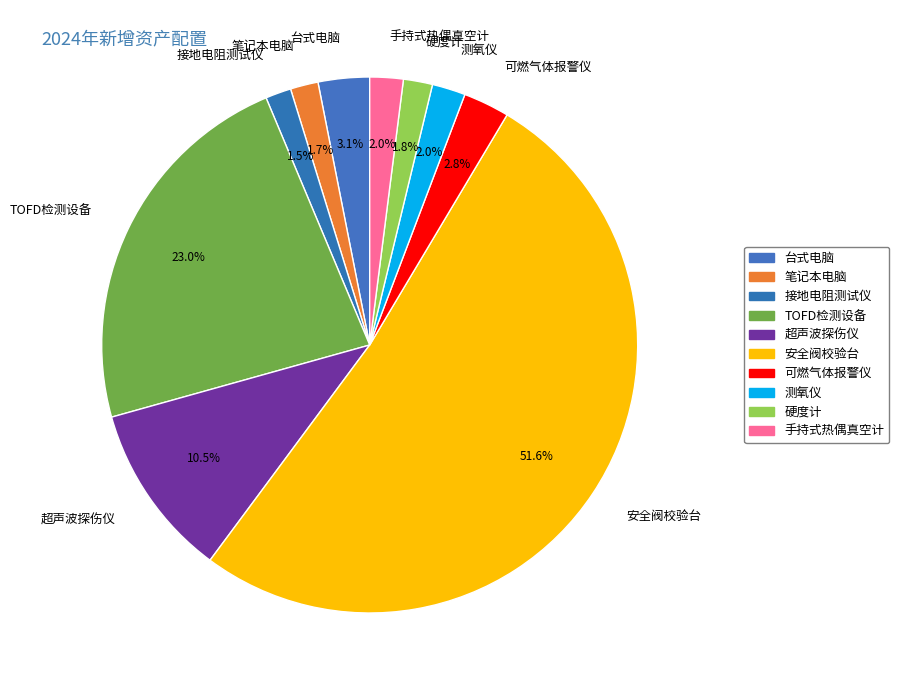

Which category has the biggest portion of the pie?

安全阀校验台